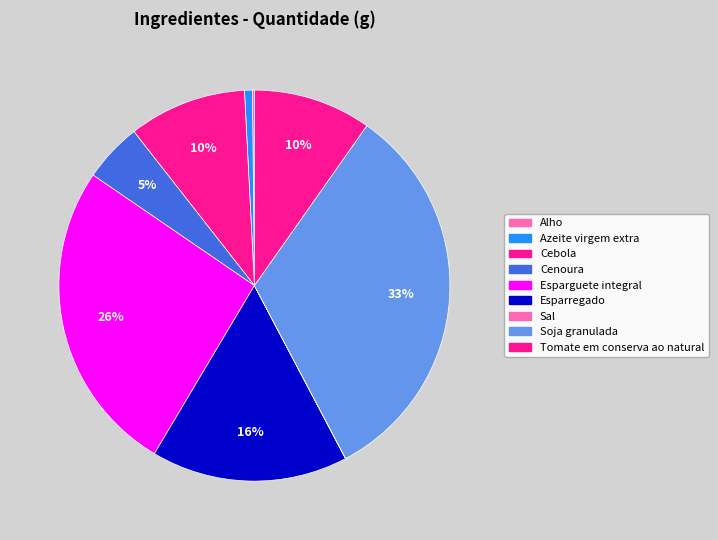

What is the ratio of the value at Esparregado to the value at Esparguete integral?

0.6